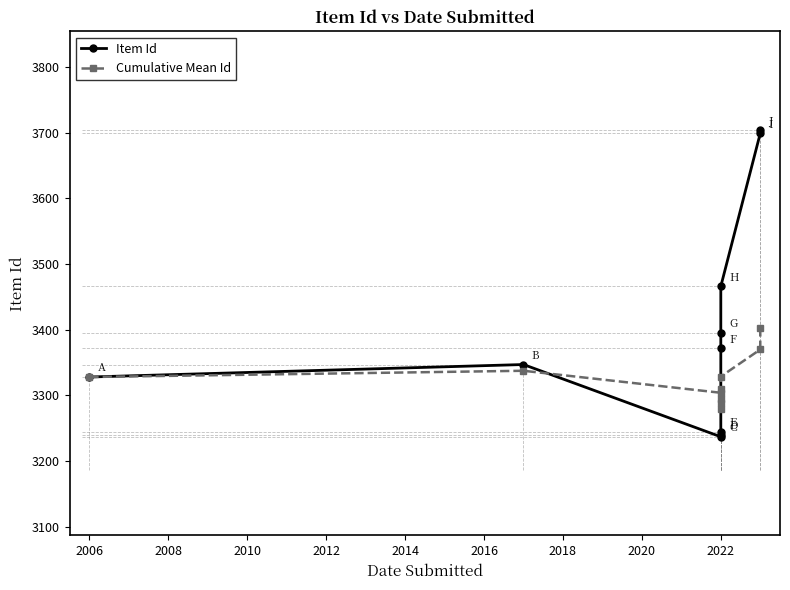

What is the minimum value for Cumulative Mean Id?

3279.4